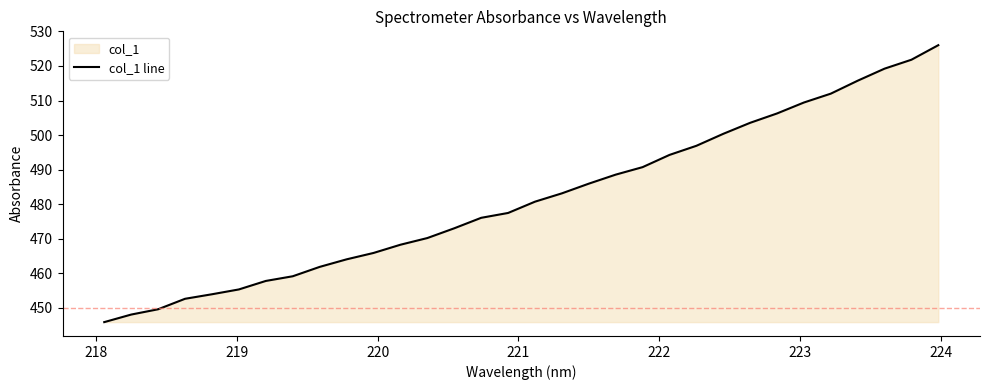

What is the sum of all values?

15412.7